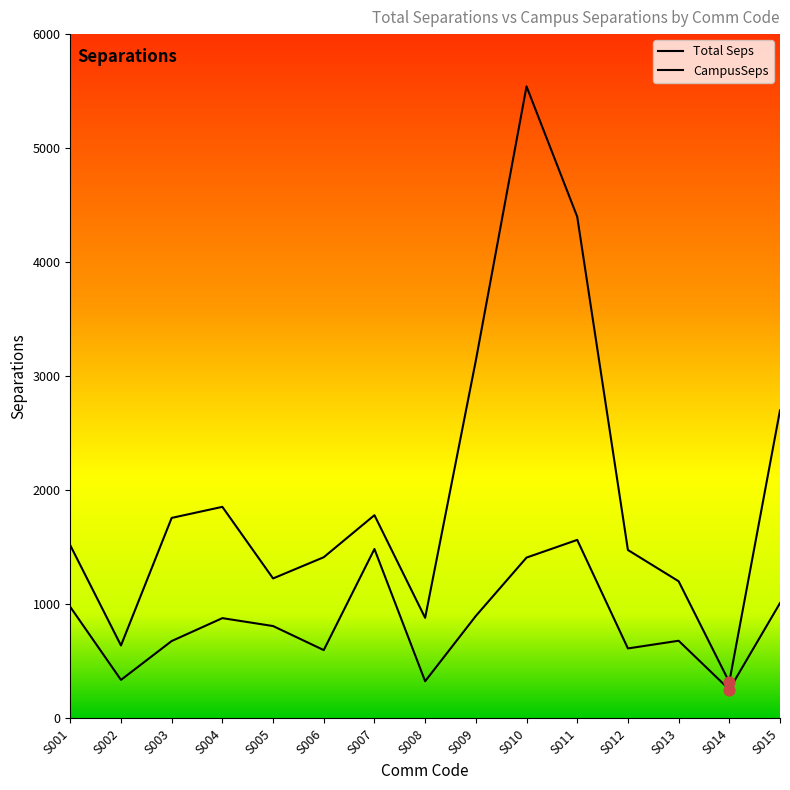

Which series has the widest spread of Y values?

Total Seps